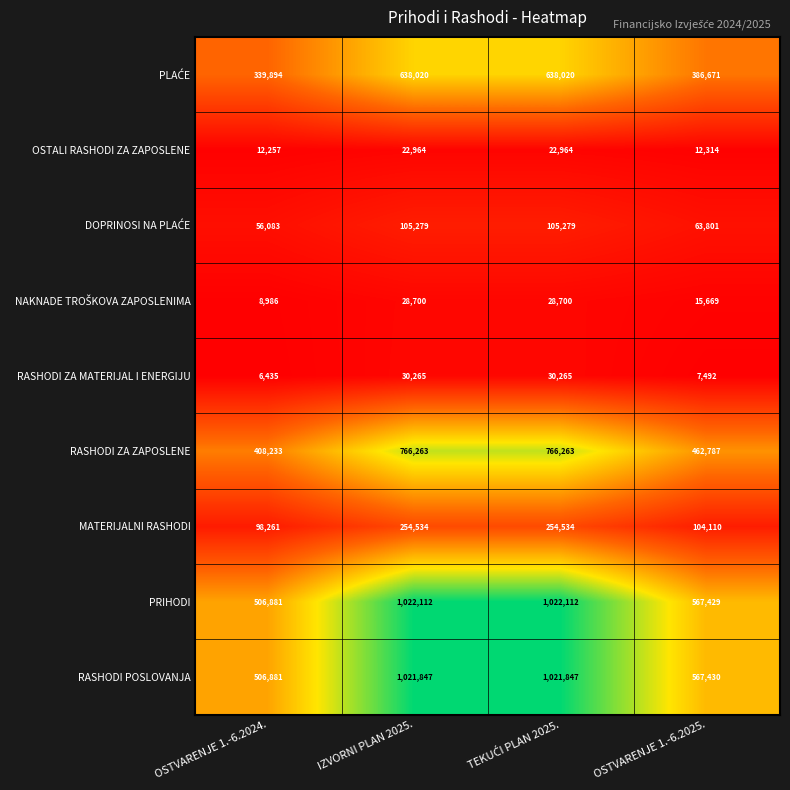

Where is MATERIJALNI RASHODI nearest to the value 176397?

OSTVARENJE 1.-6.2025.